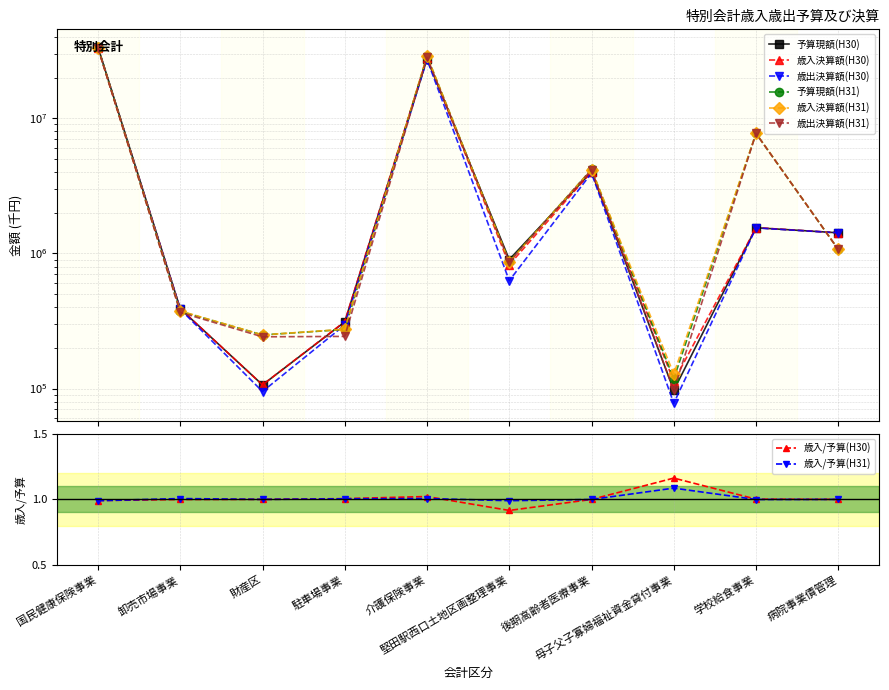

What is the value of the 歳入決算額(H31) point at the 1st from the left?

33150820